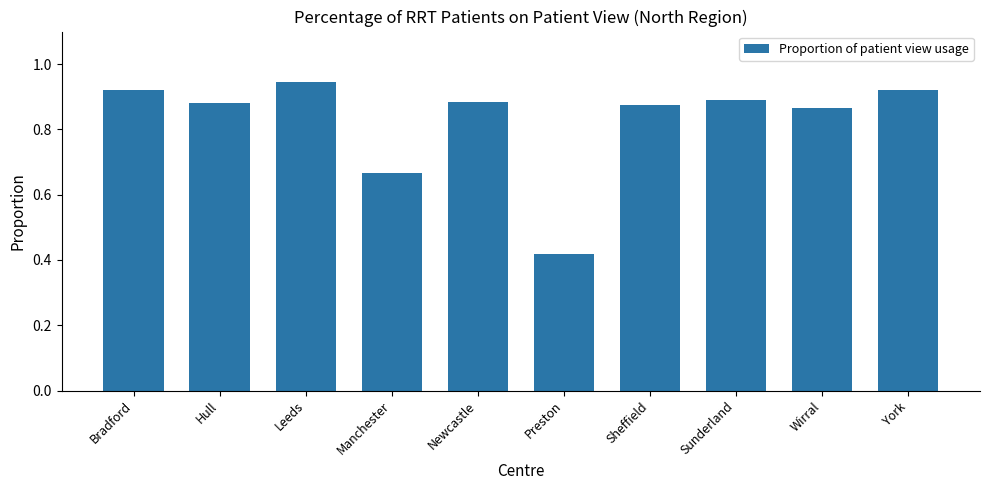

Which label corresponds to the largest value in the chart?

Leeds